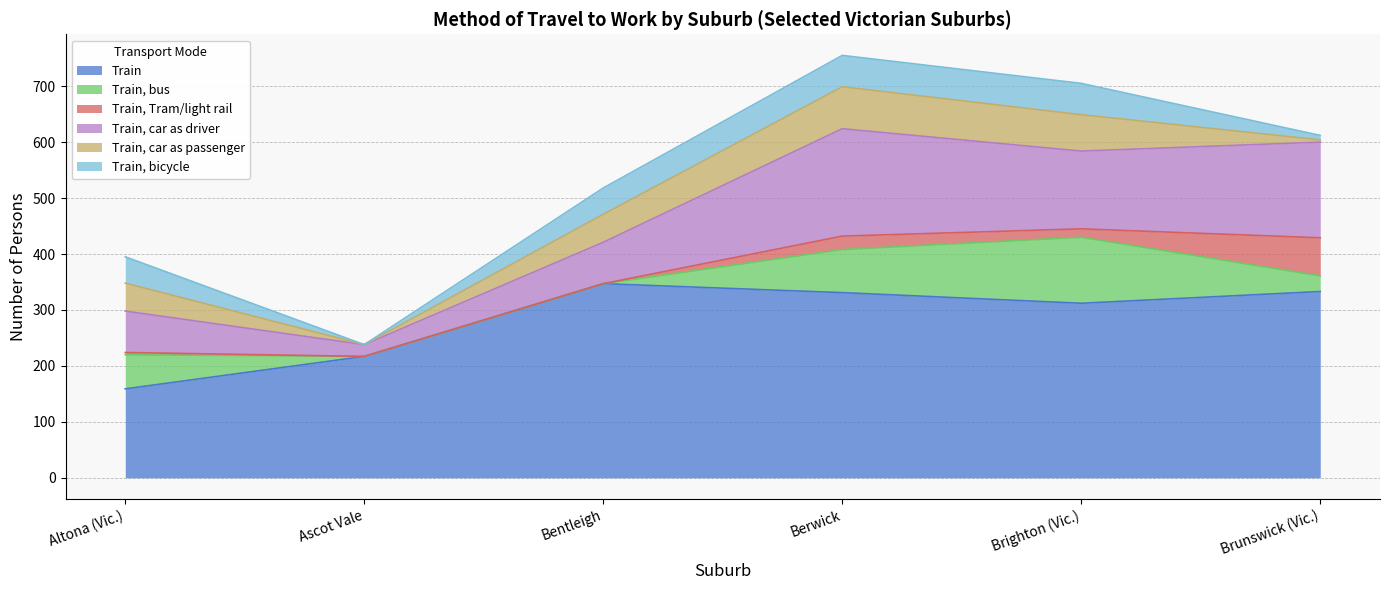

At which label is Train closest to 253?

Ascot Vale